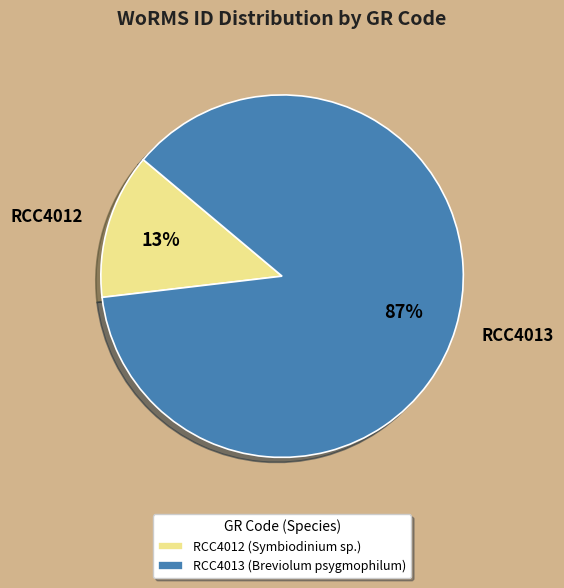

Is it true that RCC4012 is 1% of the pie?

False